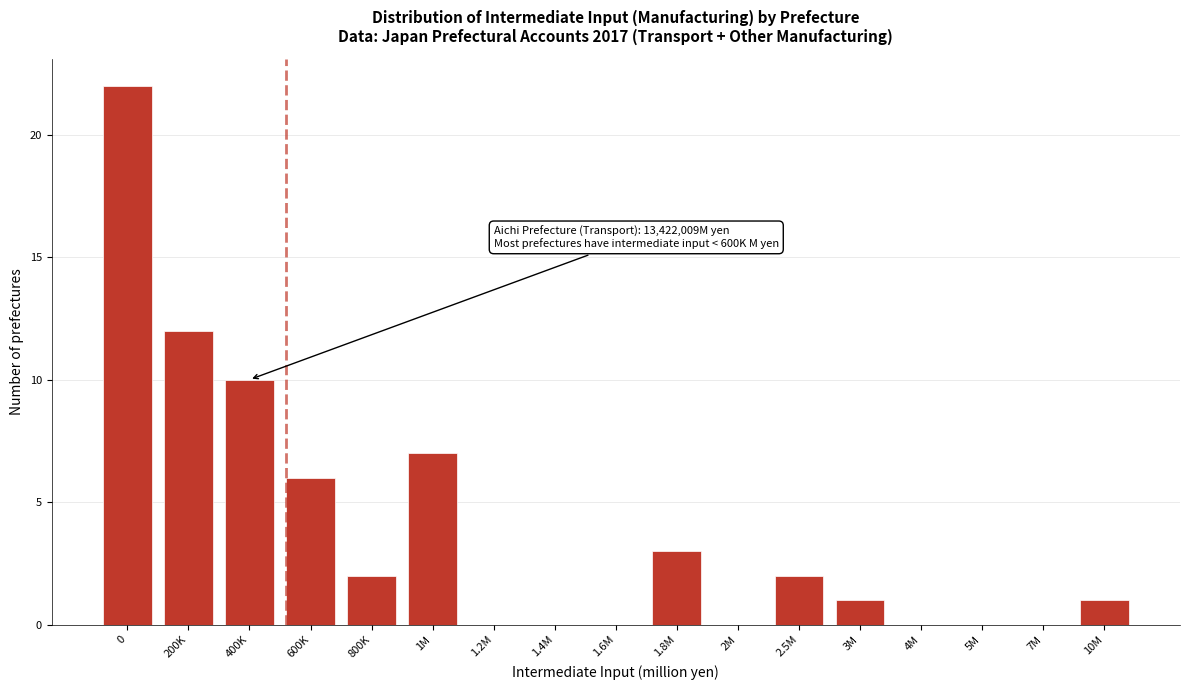

Reading left to right, list all the values displayed in this chart.

0=22	200K=12	400K=10	600K=6	800K=2	1M=7	1.2M=0	1.4M=0	1.6M=0	1.8M=3	2M=0	2.5M=2	3M=1	4M=0	5M=0	7M=0	10M=1